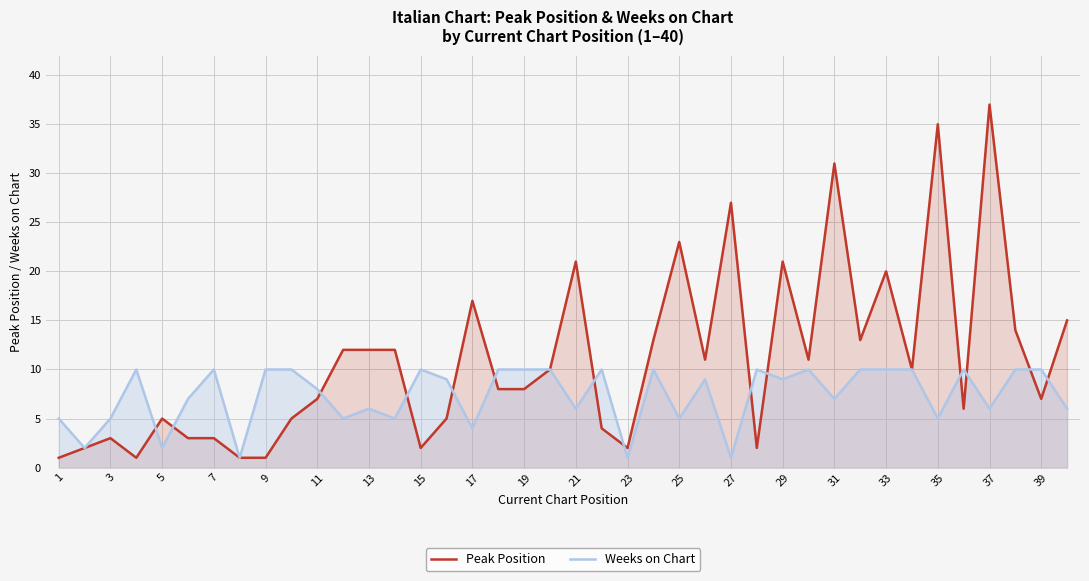

Rank the series at 15 from lowest to highest value.

Peak Position, Weeks on Chart